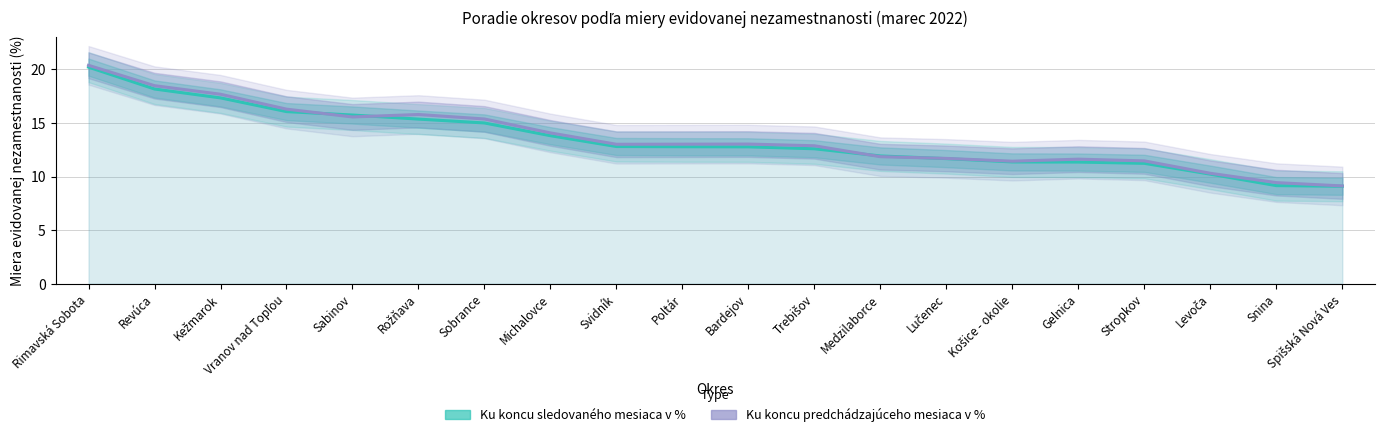

What is the minimum value for Ku koncu predchádzajúceho mesiaca v %?

9.1